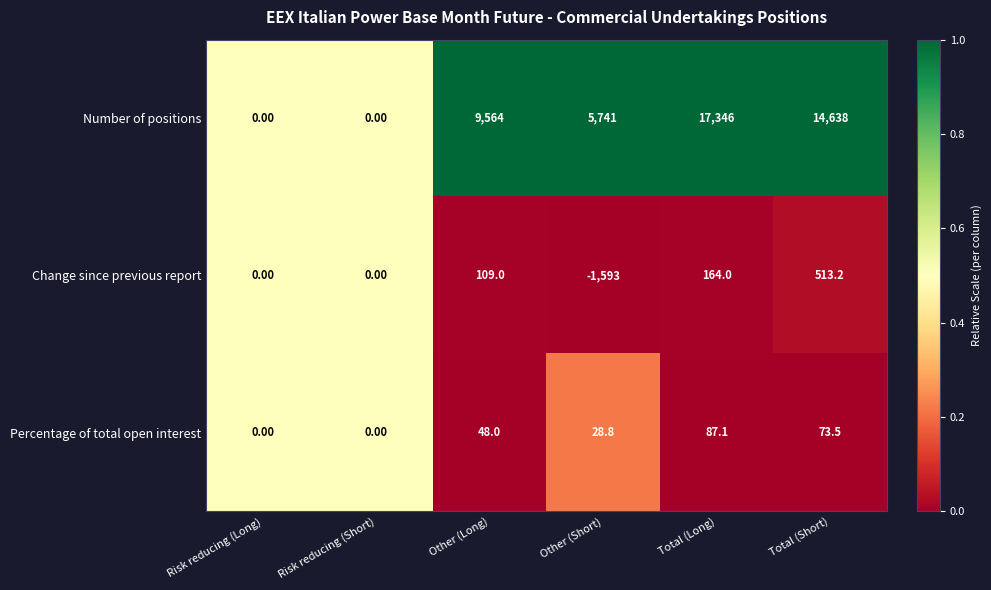

Which label corresponds to the largest value in the chart?

Total (Long)